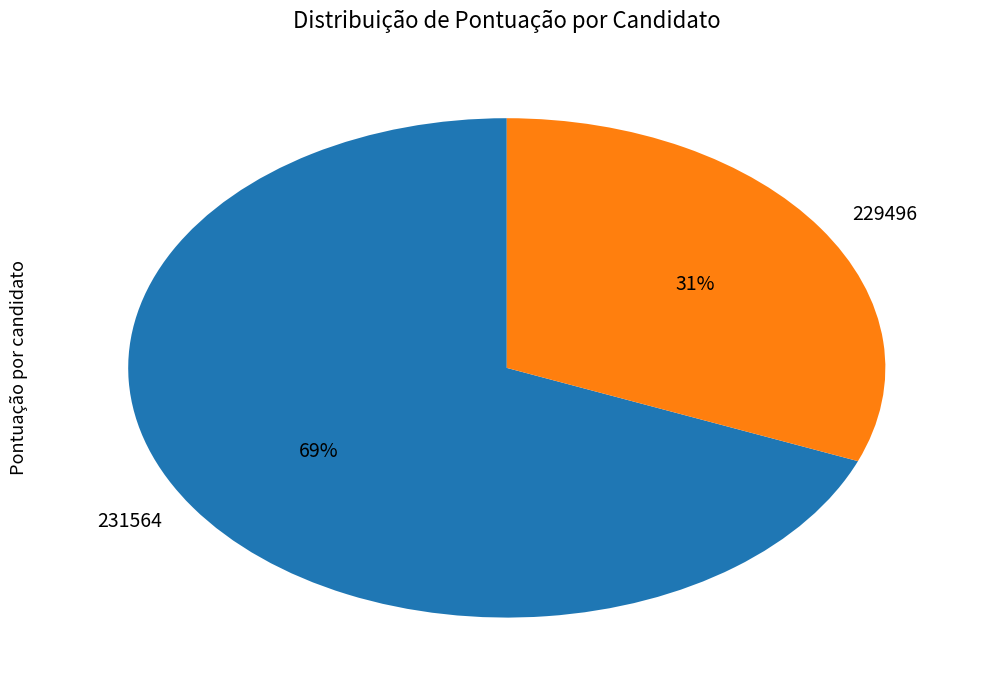

What percentage is the 231564 slice, to the nearest percent?

69%